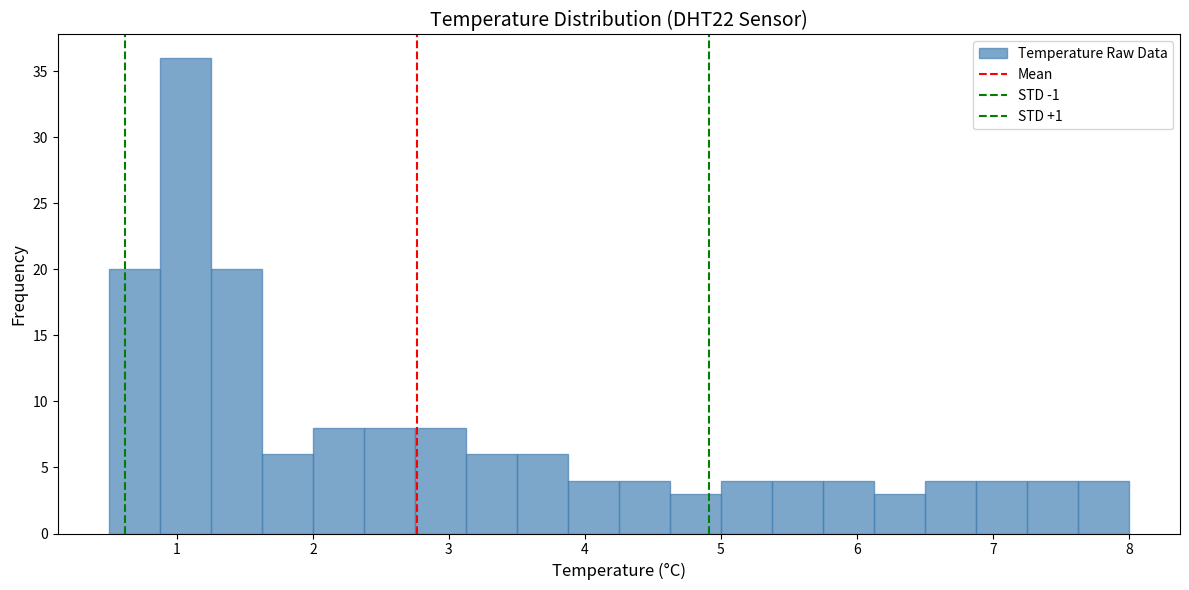

Around what value on the x-axis is the tallest bar? Give the approximate position of its centre, as read against the axis.

1.1